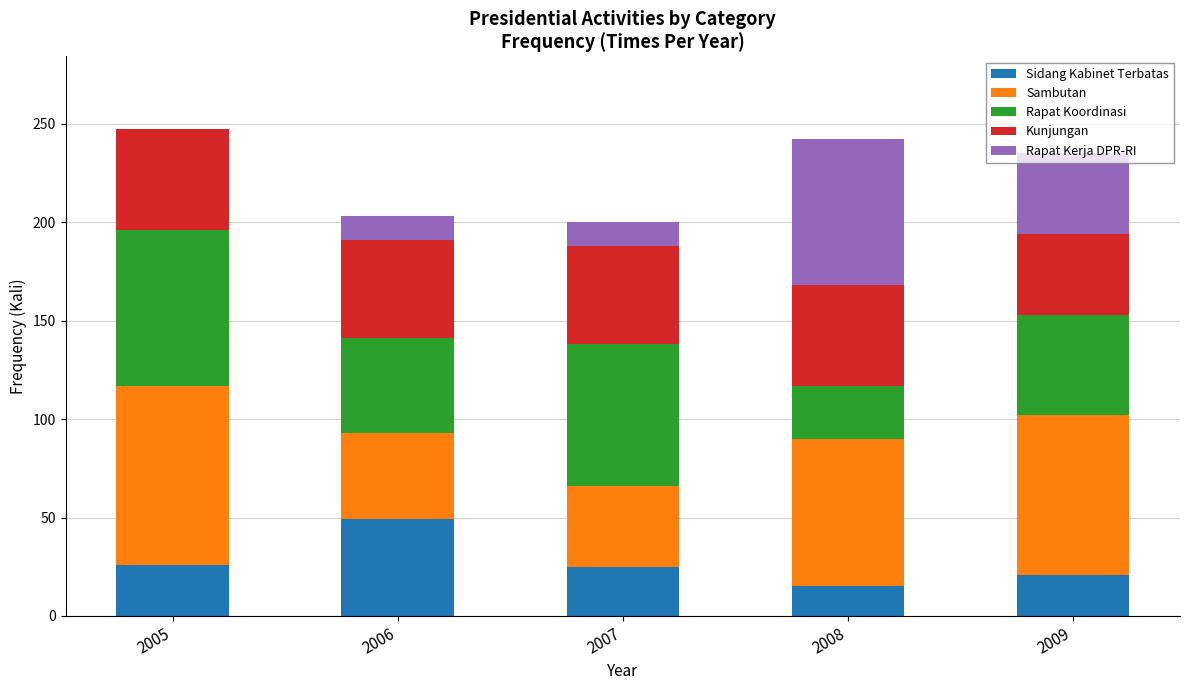

How many categories are shown in the chart?

5